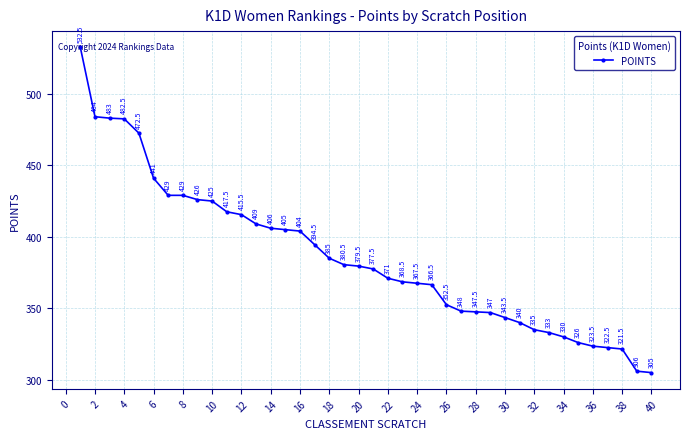

What is the sum of all values?

15433.0